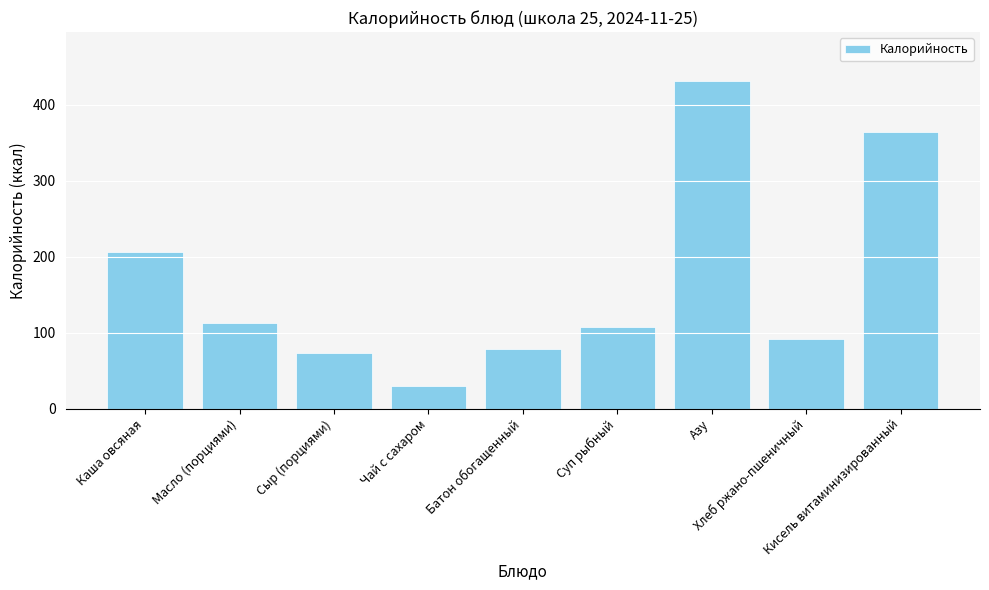

How many values are below 107?

4